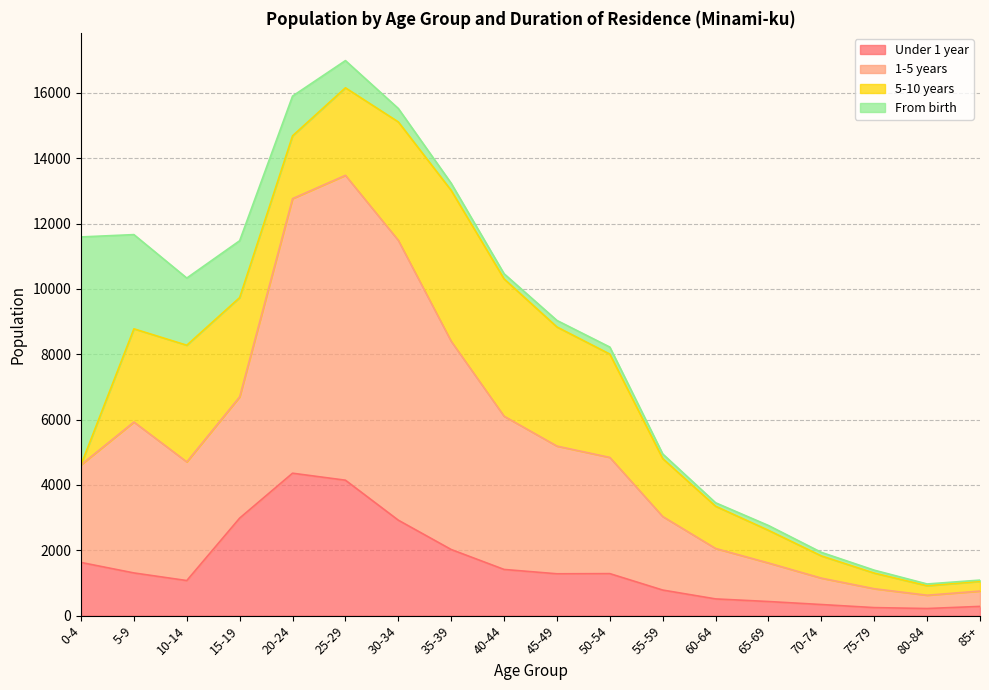

Does the chart have visible grid lines?

Yes